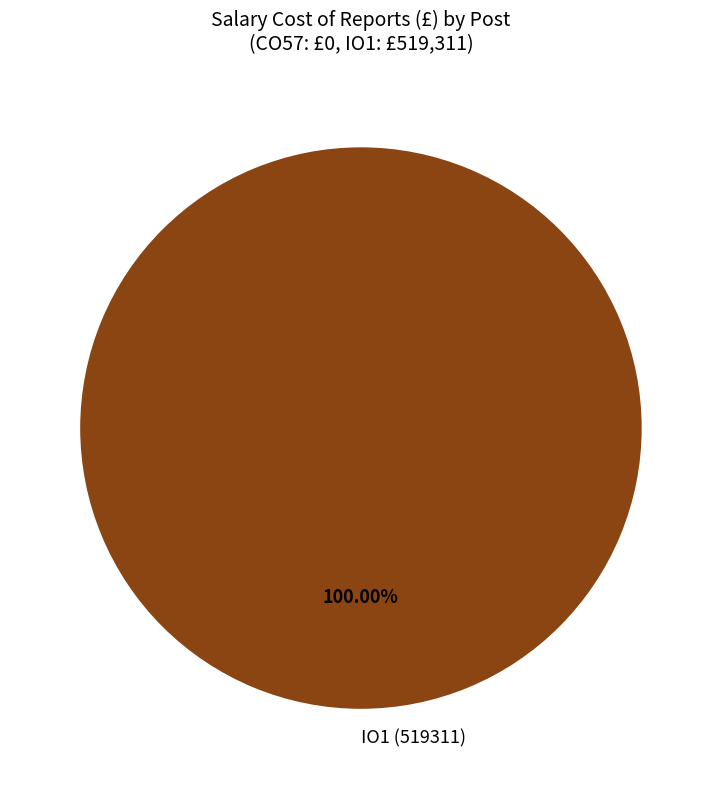

Which category accounts for the majority?

IO1 (519311)